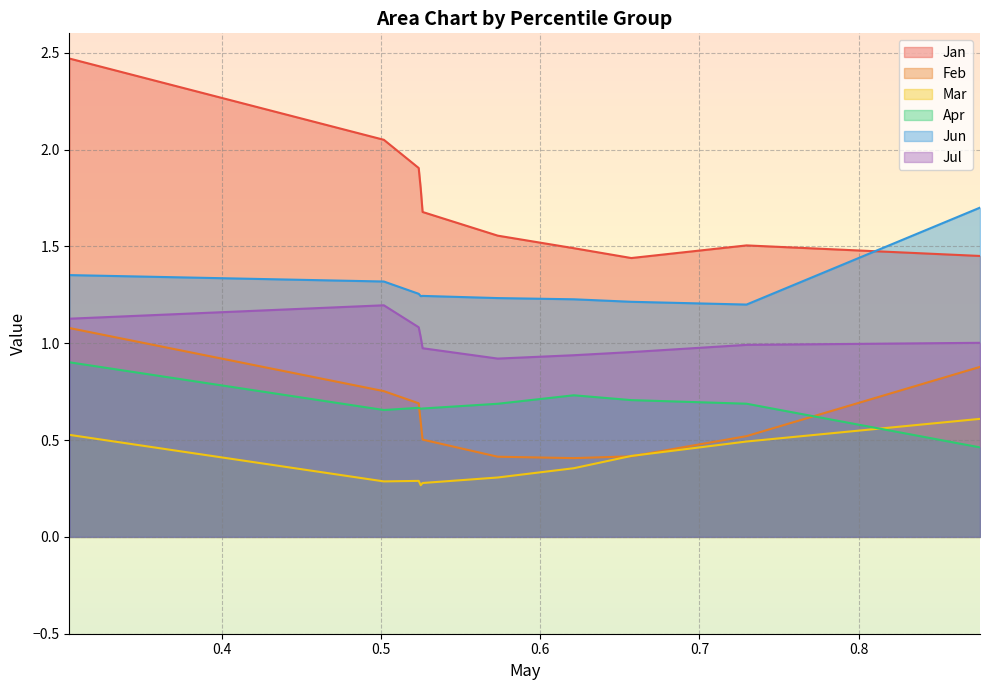

At pct95, list the series in order from smallest to largest.

Apr, Mar, Feb, Jul, Jan, Jun